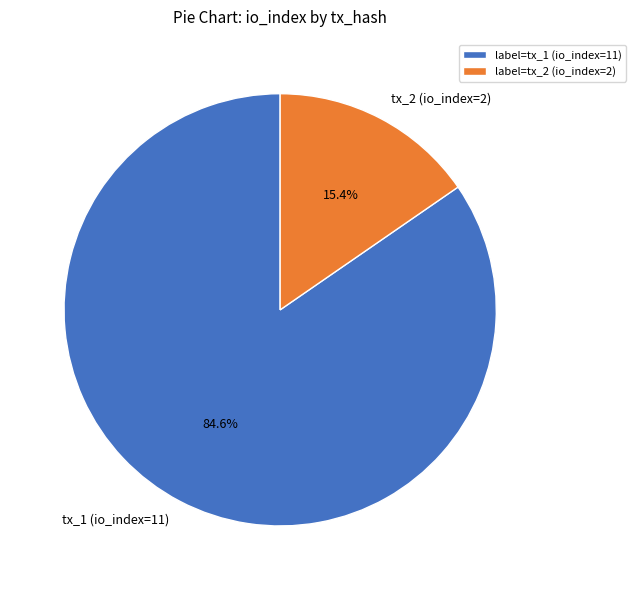

What percentage is the tx_1 (io_index=11) slice, to the nearest percent?

85%